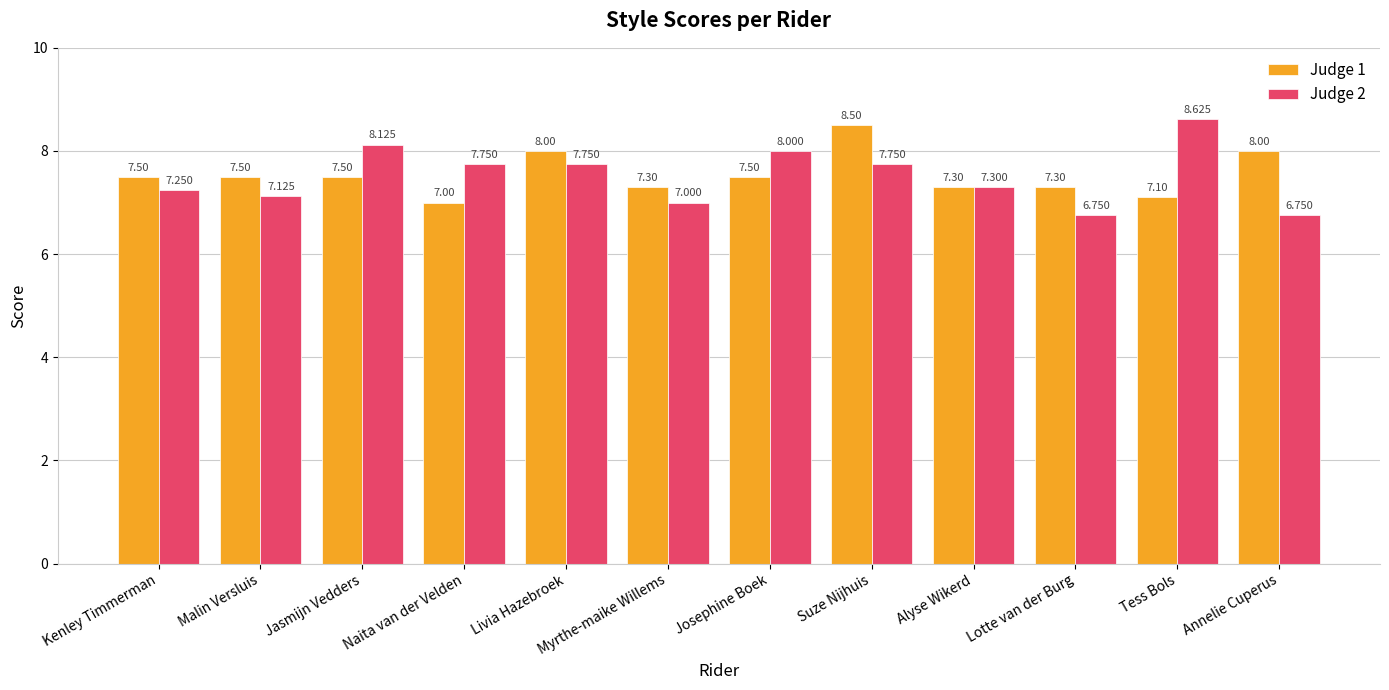

At Kenley Timmerman, list the series in order from largest to smallest.

Judge 1, Judge 2